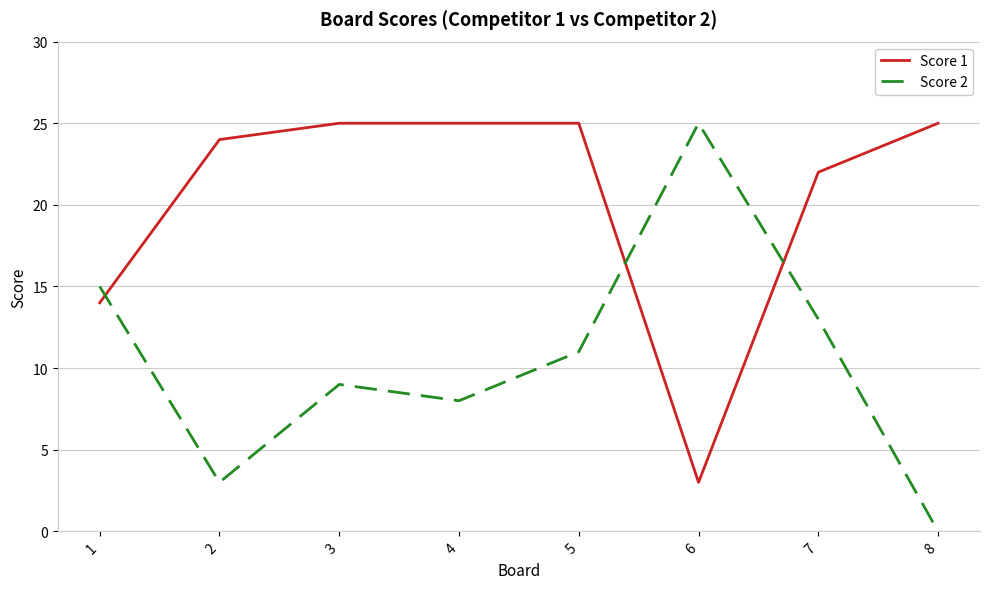

What is the sum of the Score 2 values at 6 and 1?

40